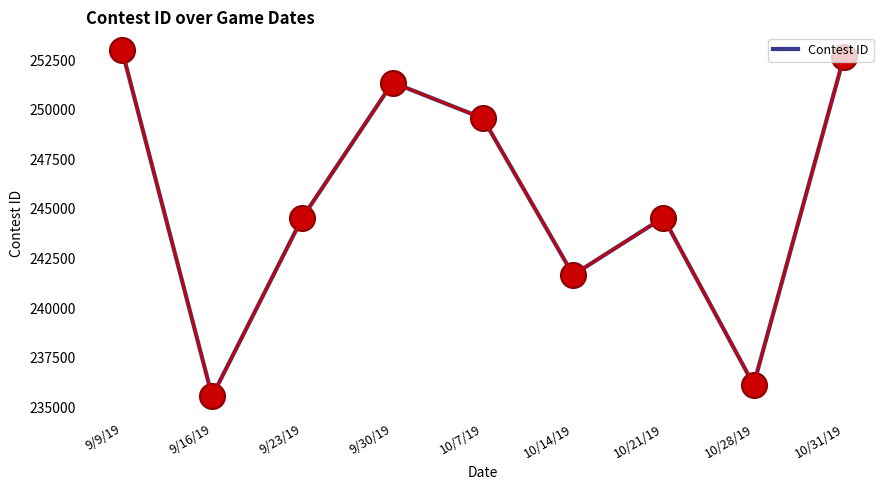

Approximately how many times larger is the value at 9/23/19 compared to 10/21/19?

1.0